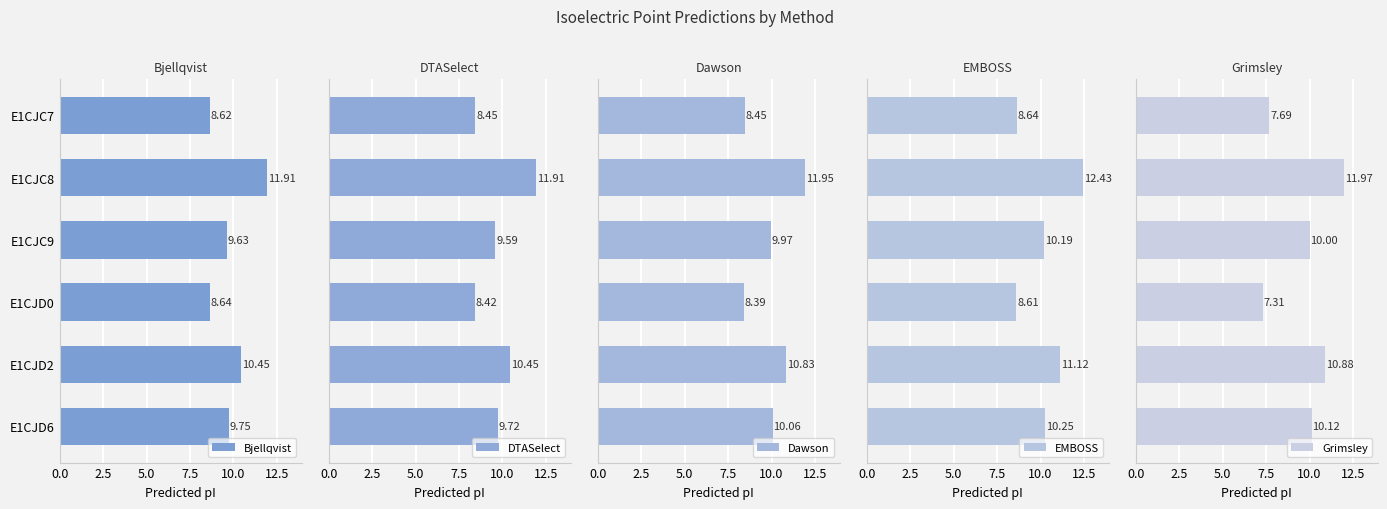

What is the average value of the DTASelect series?

9.8